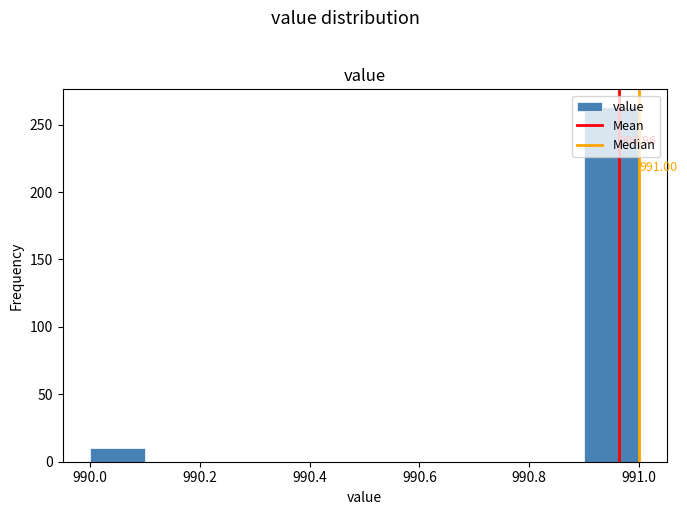

Over which range of the x-axis is the bar tallest?

990.9 to 991.0